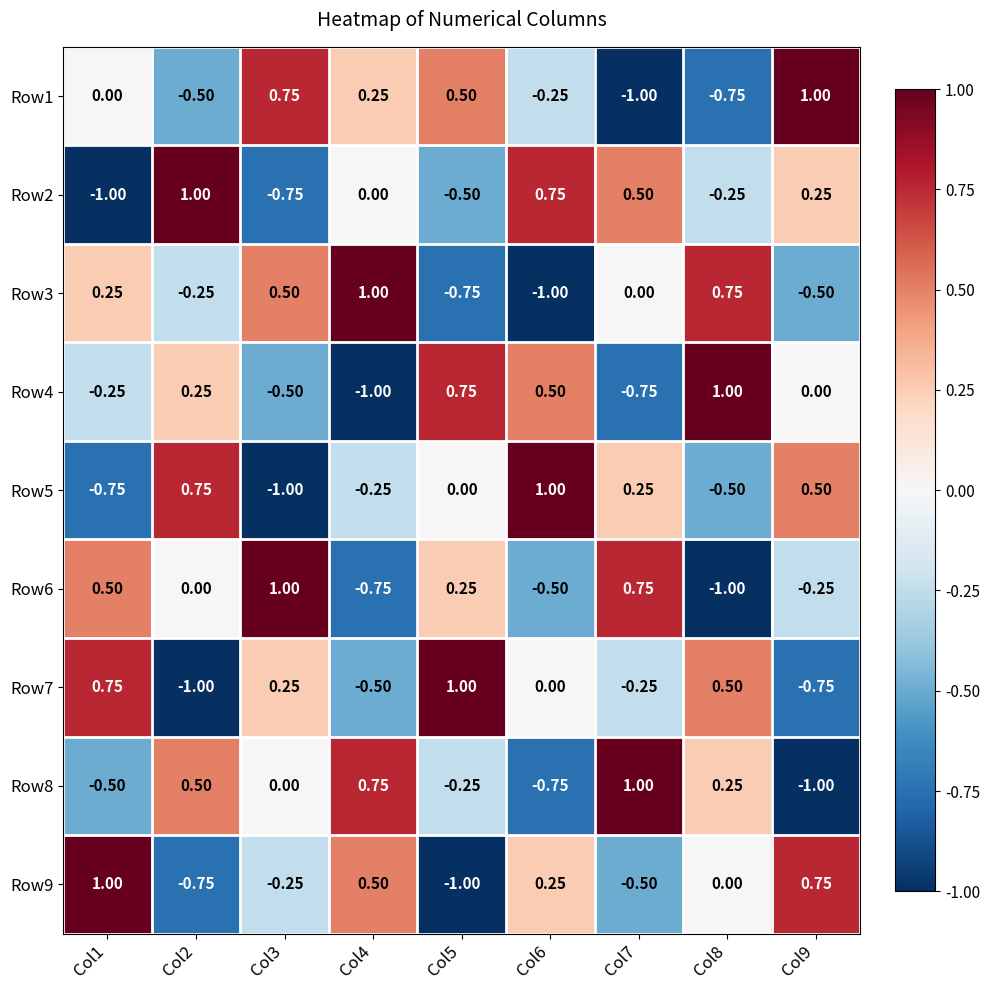

How many values in Row1 are below zero?

4